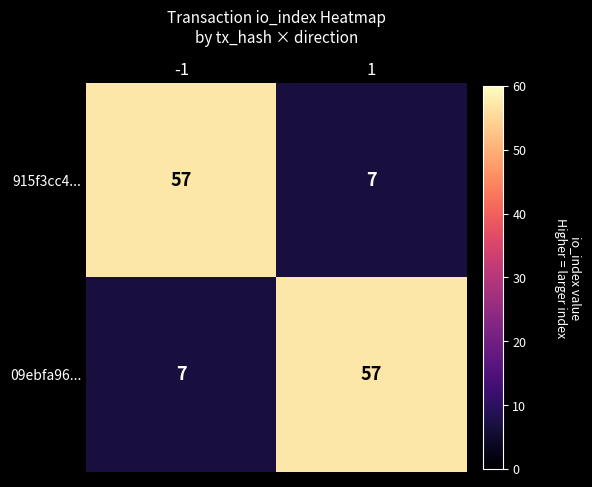

What is the sum of the 09ebfa96... values at 1 and -1?

64